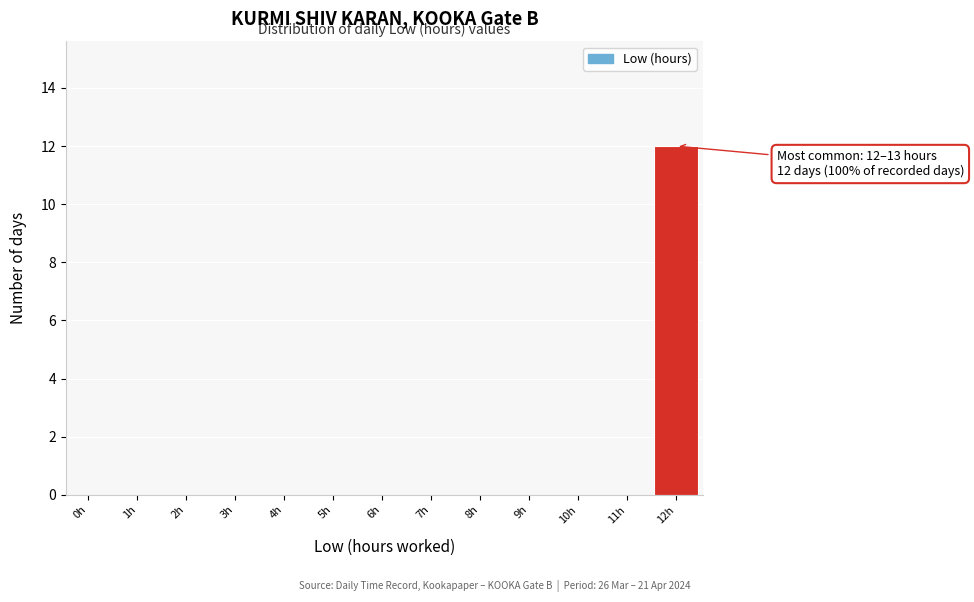

Reading left to right, what are all the values shown in this chart?

0h=0	1h=0	2h=0	3h=0	4h=0	5h=0	6h=0	7h=0	8h=0	9h=0	10h=0	11h=0	12h=12